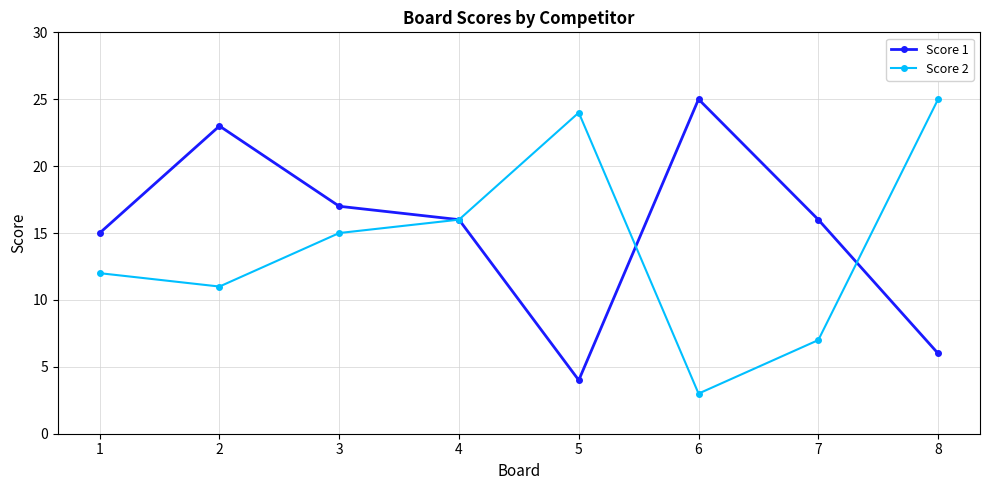

Which series has the widest spread of values?

Score 2